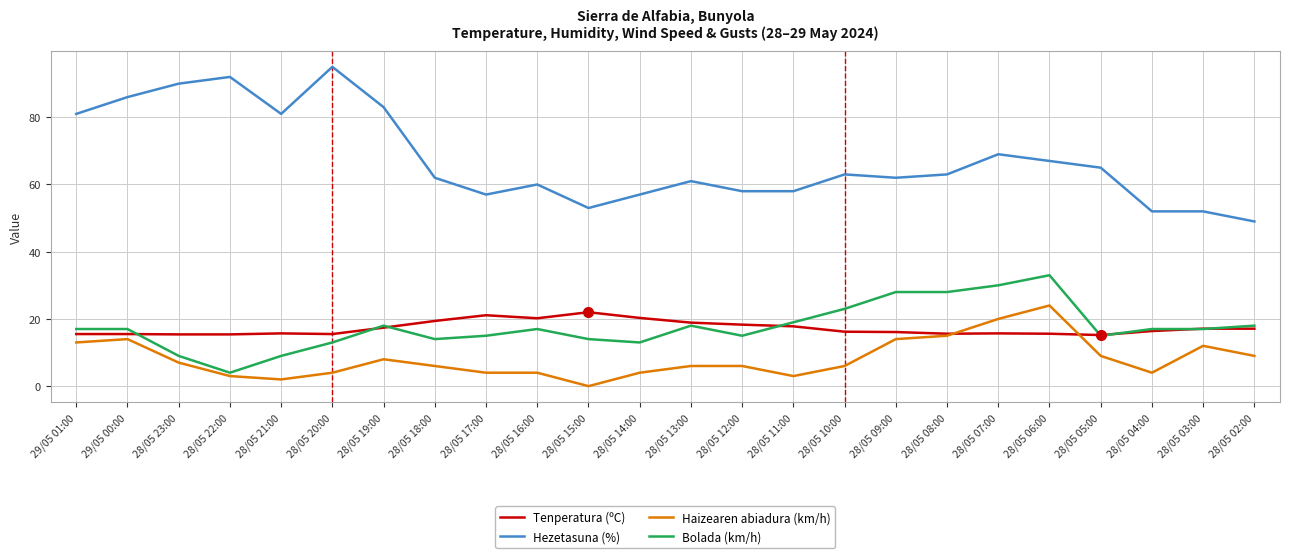

Which series has the largest total across all categories?

Hezetasuna (%)